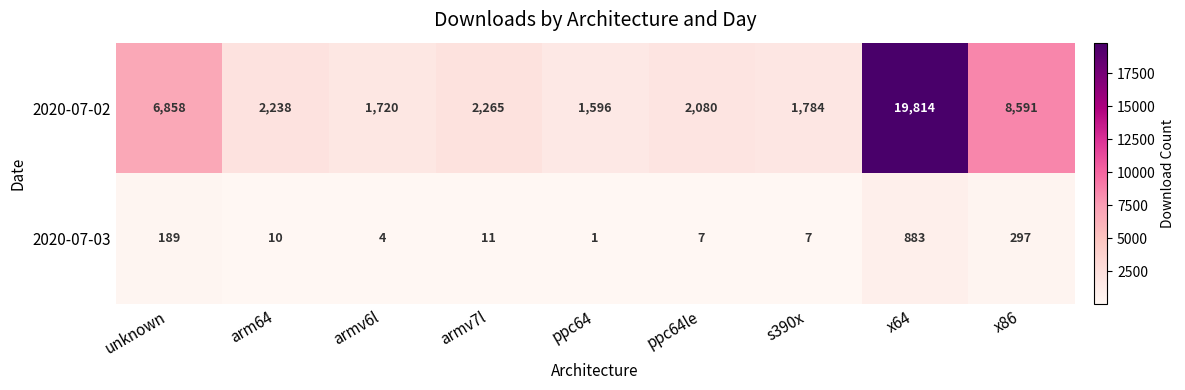

Read the 2020-07-02 value at ppc64, to the nearest 100.

1600